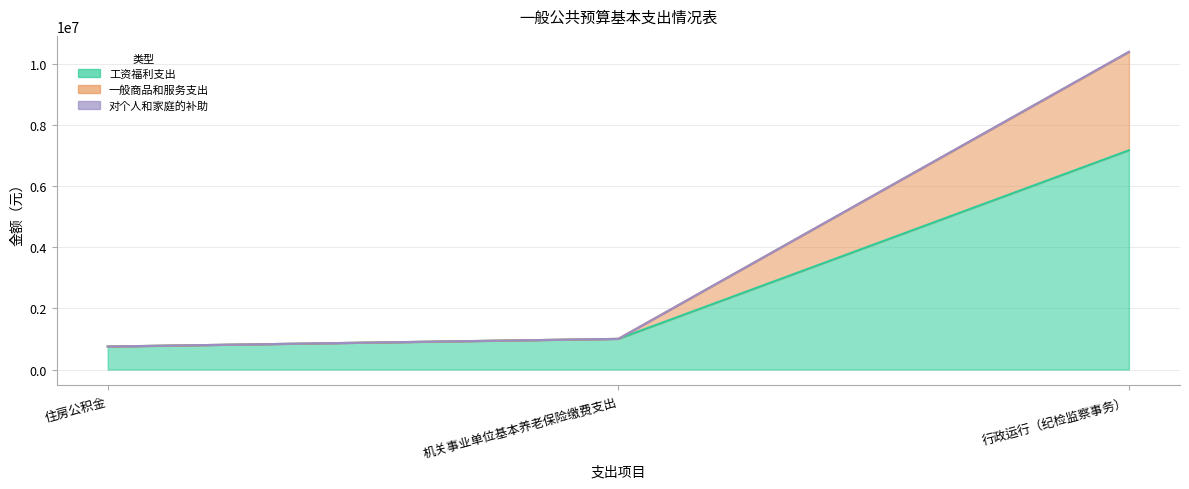

True or false: 一般商品和服务支出 has a value of 1114763.3 at 住房公积金.

False